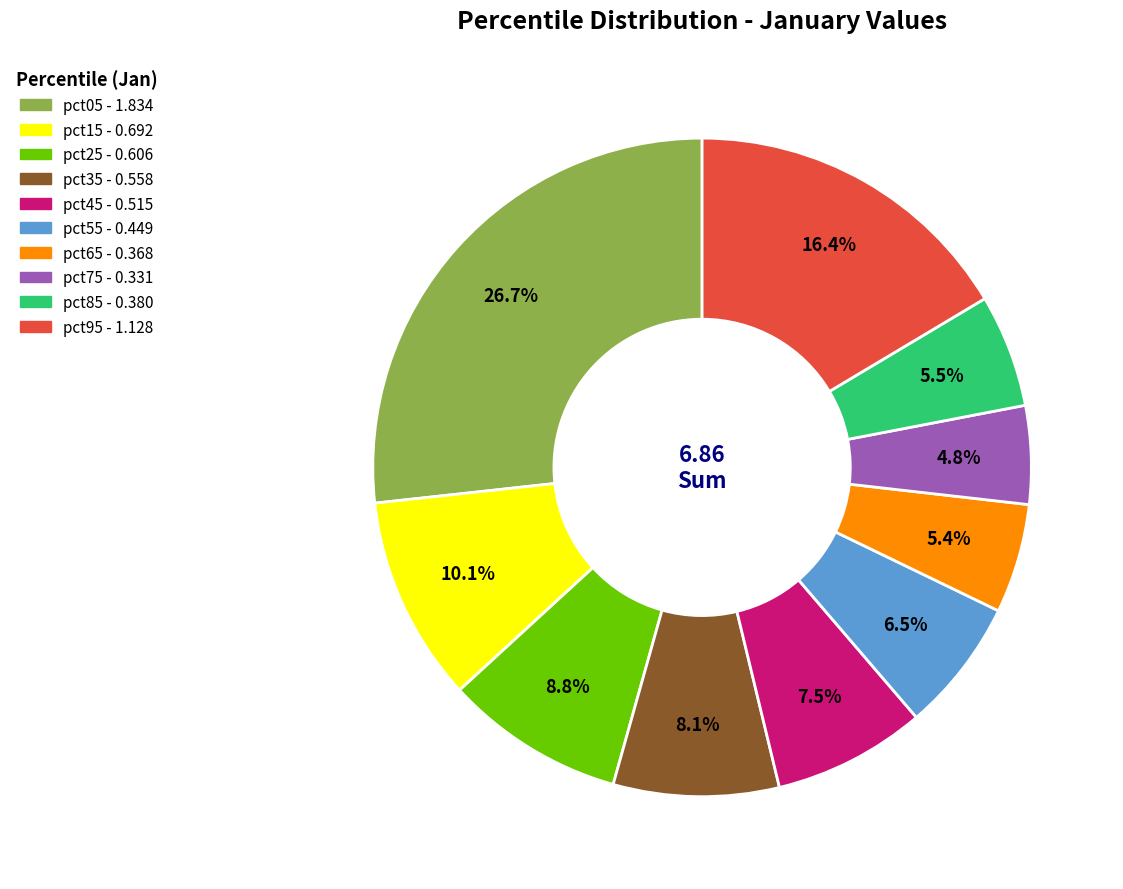

Do pct85 and pct95 together represent more than half of the pie?

No